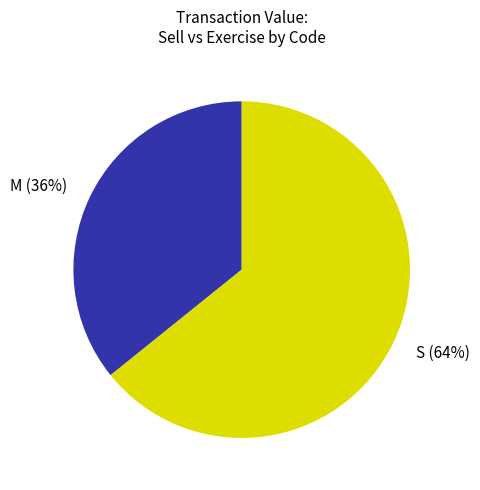

Combined, do S (64%) and M (36%) account for over 50%?

Yes